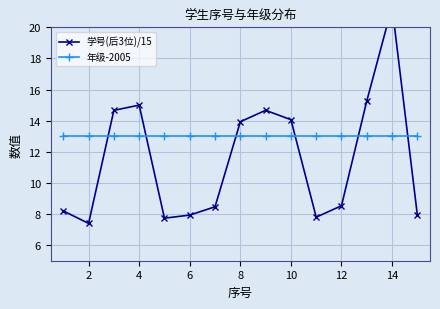

What are all the series names shown in the legend?

学号(后3位)/15, 年级-2005